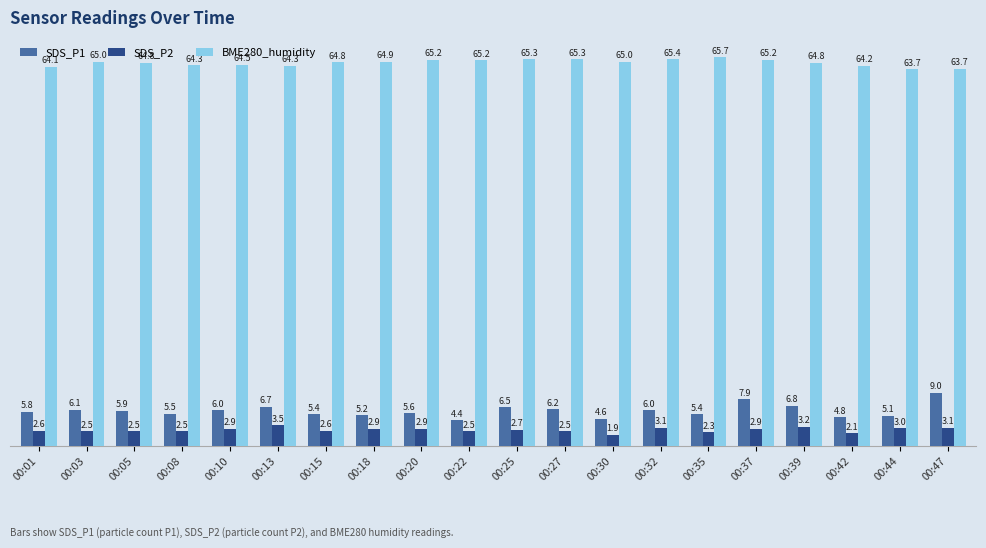

What is the total value across all series at 00:47?

75.8